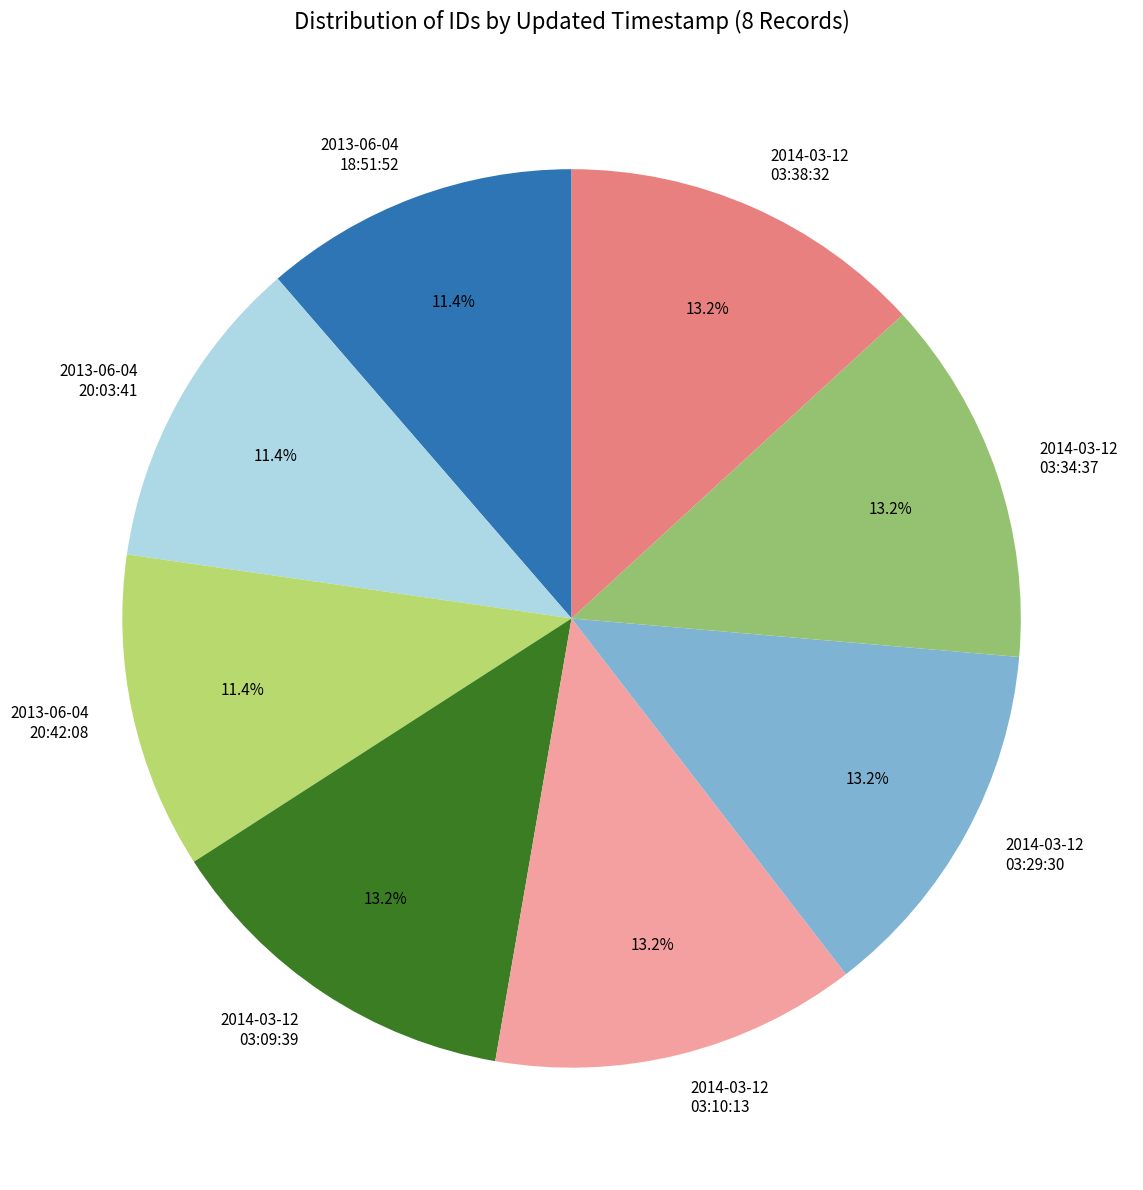

Count the number of slices in the pie.

8